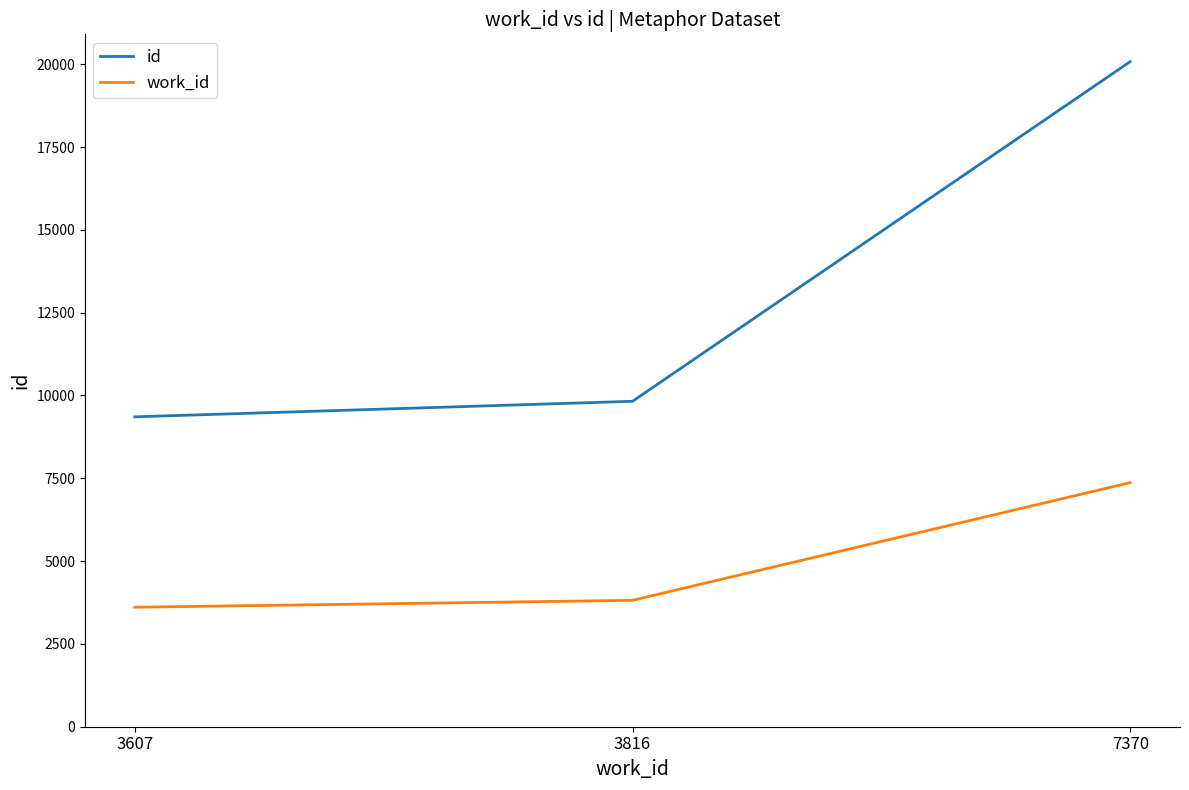

At how many categories does at least one series exceed 13914?

1